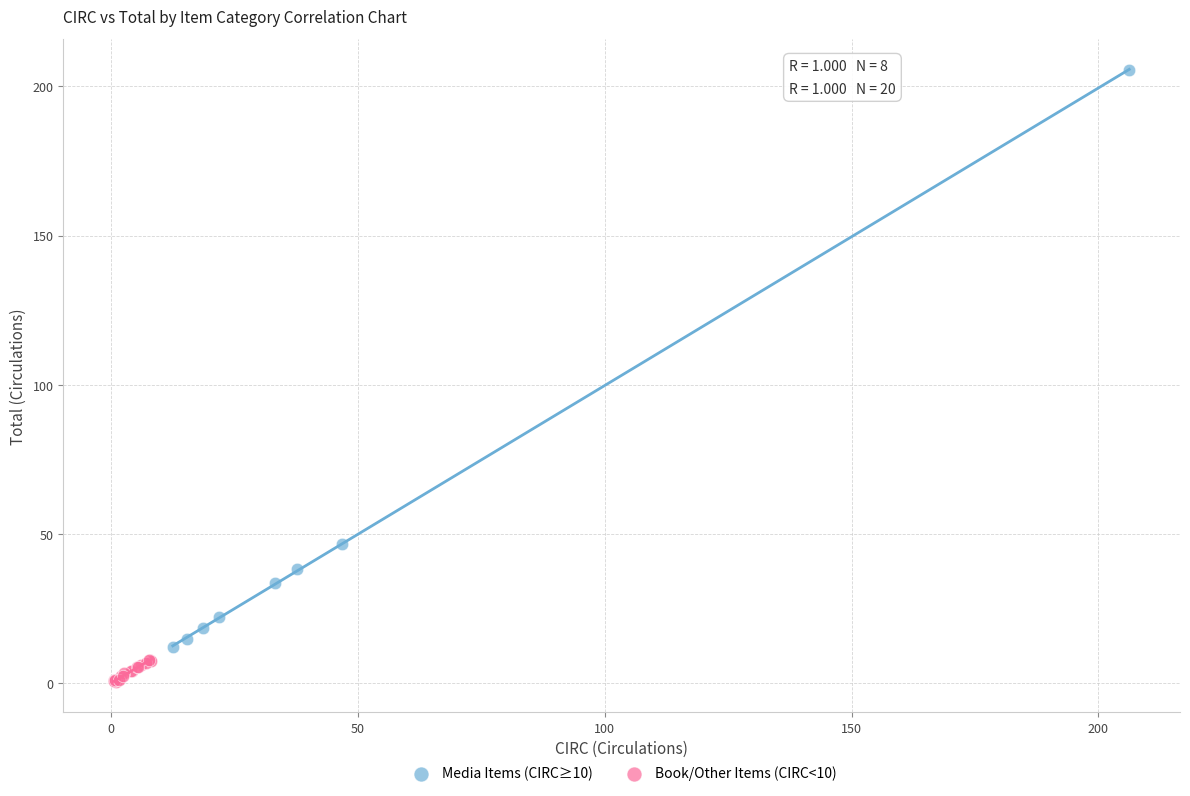

What are all the series names shown in the legend?

Media Items (CIRC≥10), Book/Other Items (CIRC<10)